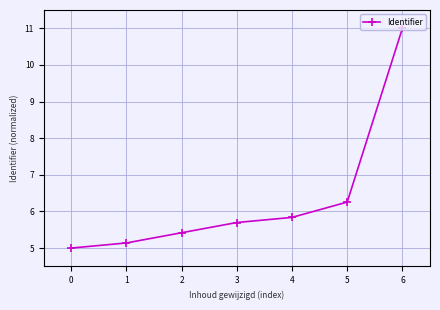

Reading left to right, transcribe all the data shown in this chart.

0=5.0	1=5.1	2=5.4	3=5.7	4=5.8	5=6.3	6=11.0